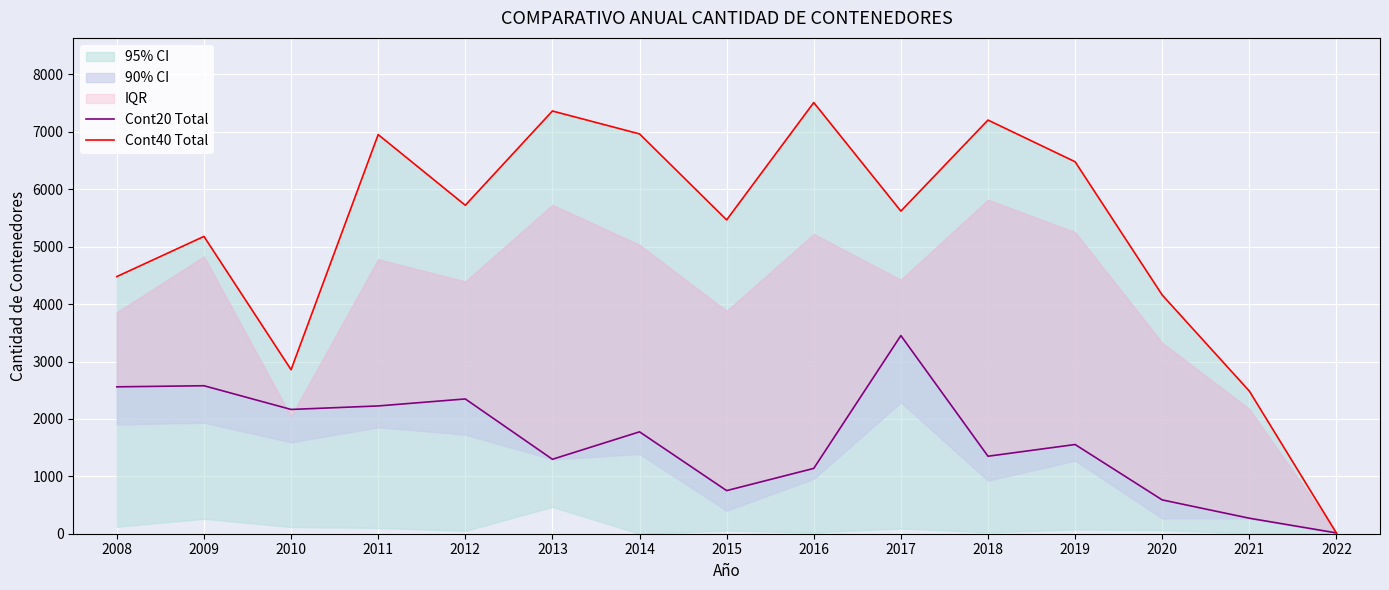

How many times do Cont20 Total and Cont40 Total cross each other?

1